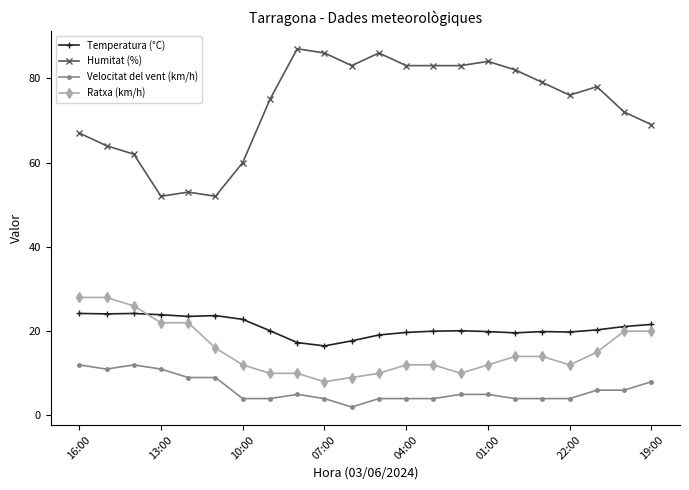

True or false: Humitat (%) has more than 2 points higher than both neighbors.

True